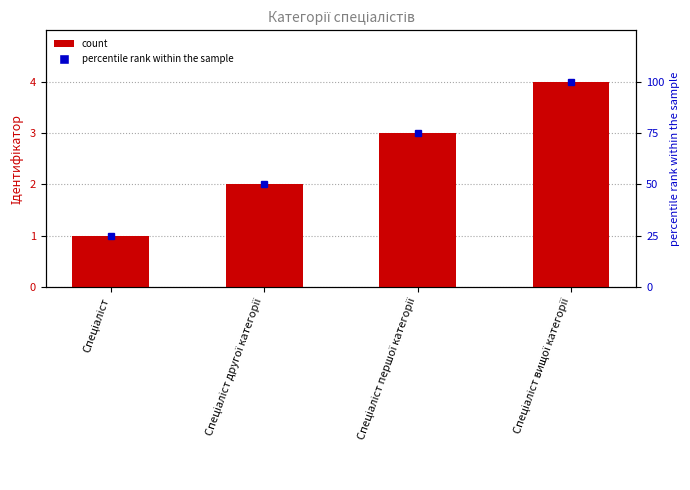

What is the value of the 2nd bar from the left?

2